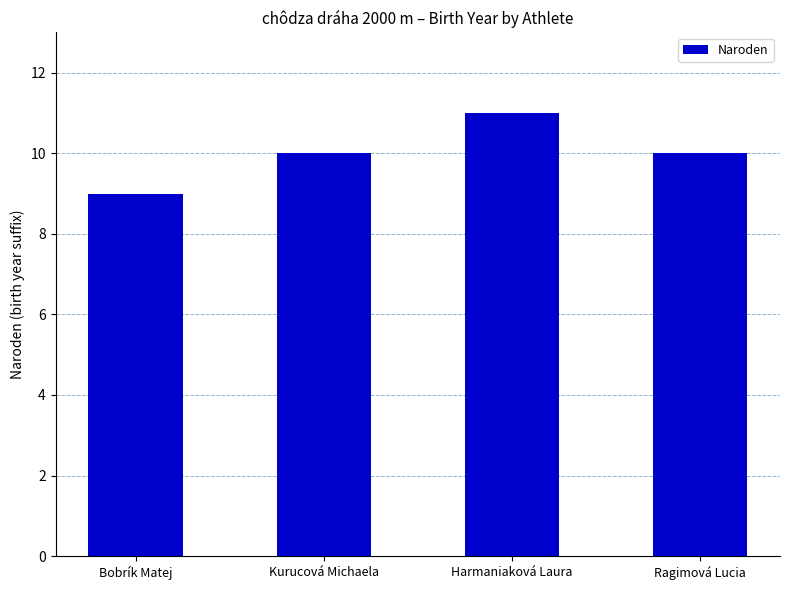

What position from the left is Bobrík Matej?

1